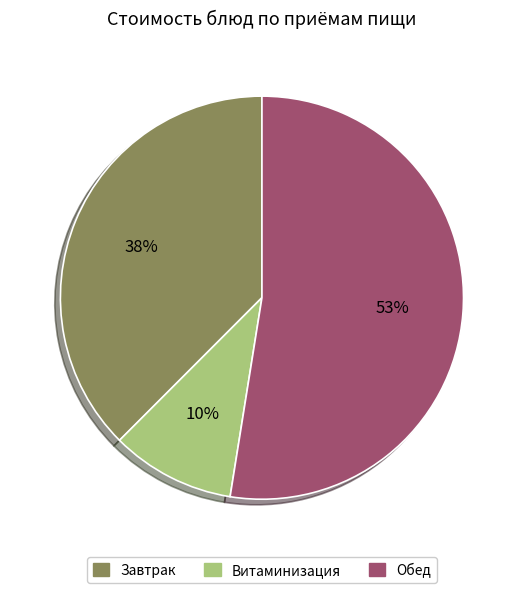

Is it true that Обед is 59% of the pie?

False